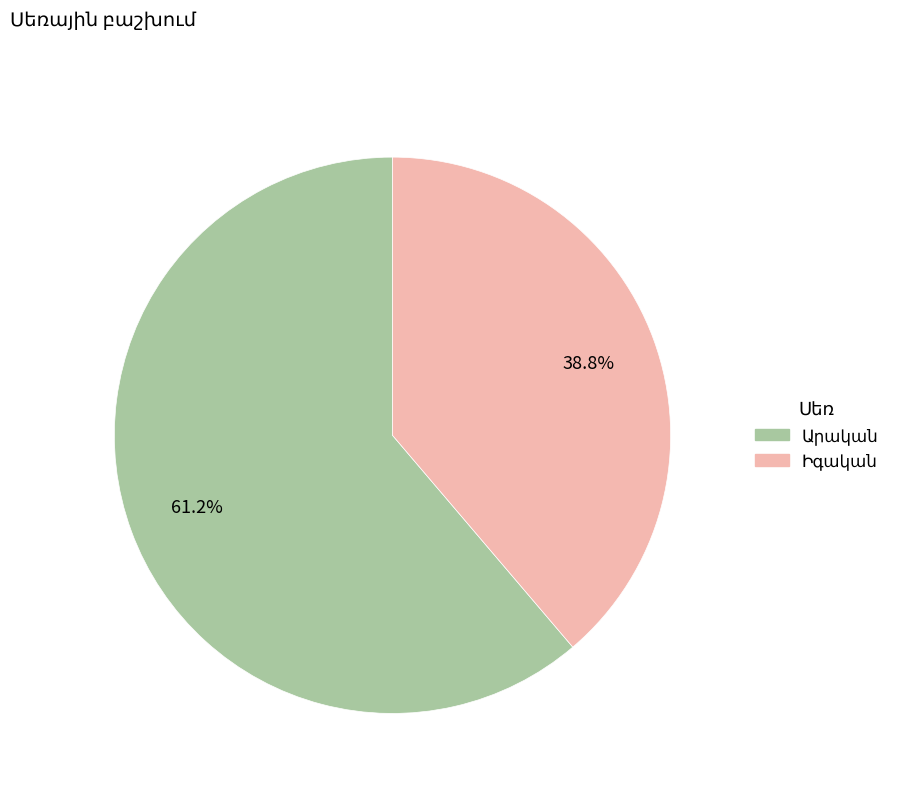

Does any single category account for the majority?

Yes